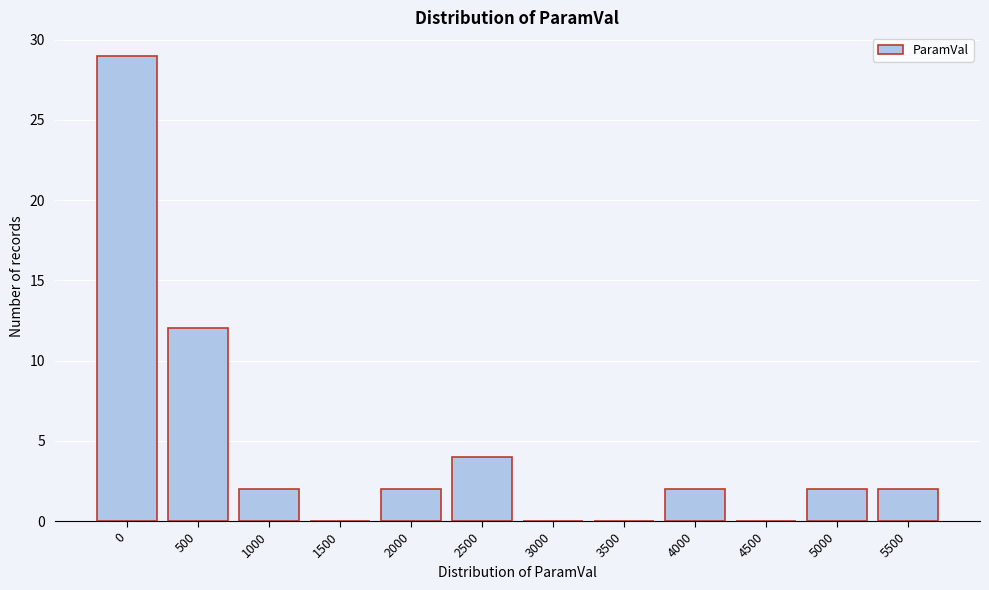

Reading right to left, transcribe all the data shown in this chart.

5500=2	5000=2	4500=0	4000=2	3500=0	3000=0	2500=4	2000=2	1500=0	1000=2	500=12	0=29